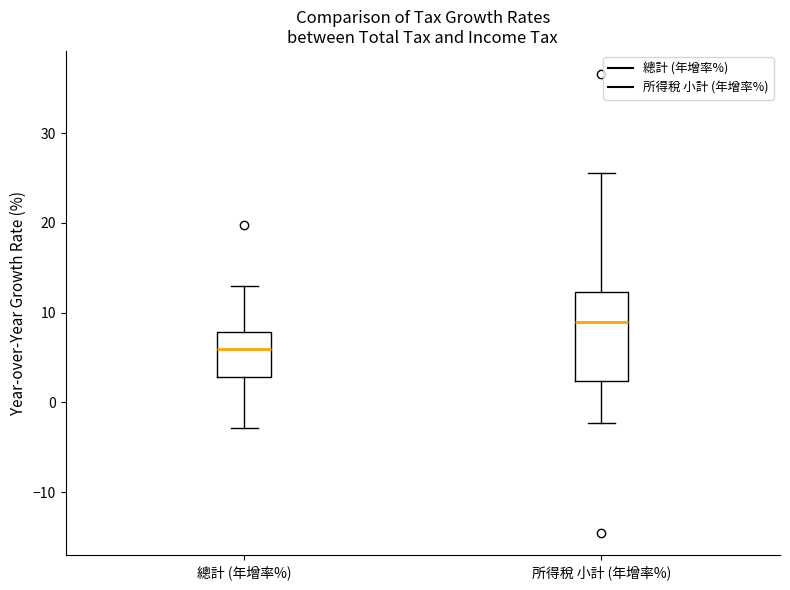

Which box is the tallest, from its lower edge to its upper edge?

所得稅 小計 (年增率%)